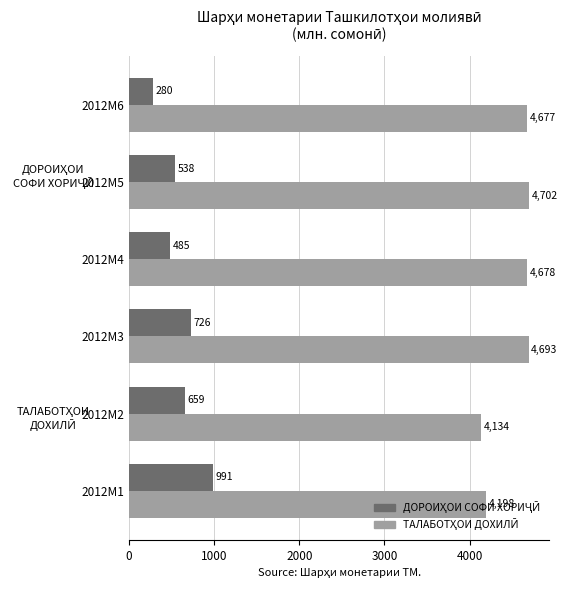

What is the minimum value shown in the chart?

279.5